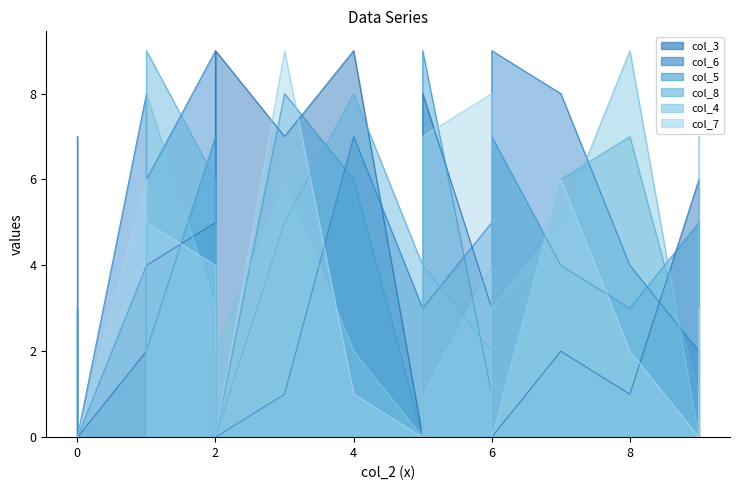

At how many categories does at least one series exceed 6?

14